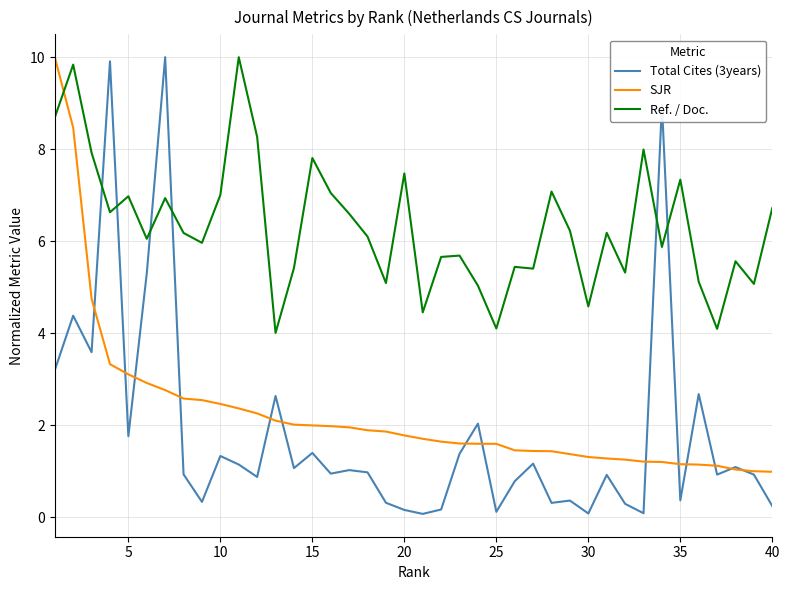

Which series has the widest spread of values?

Total Cites (3years)